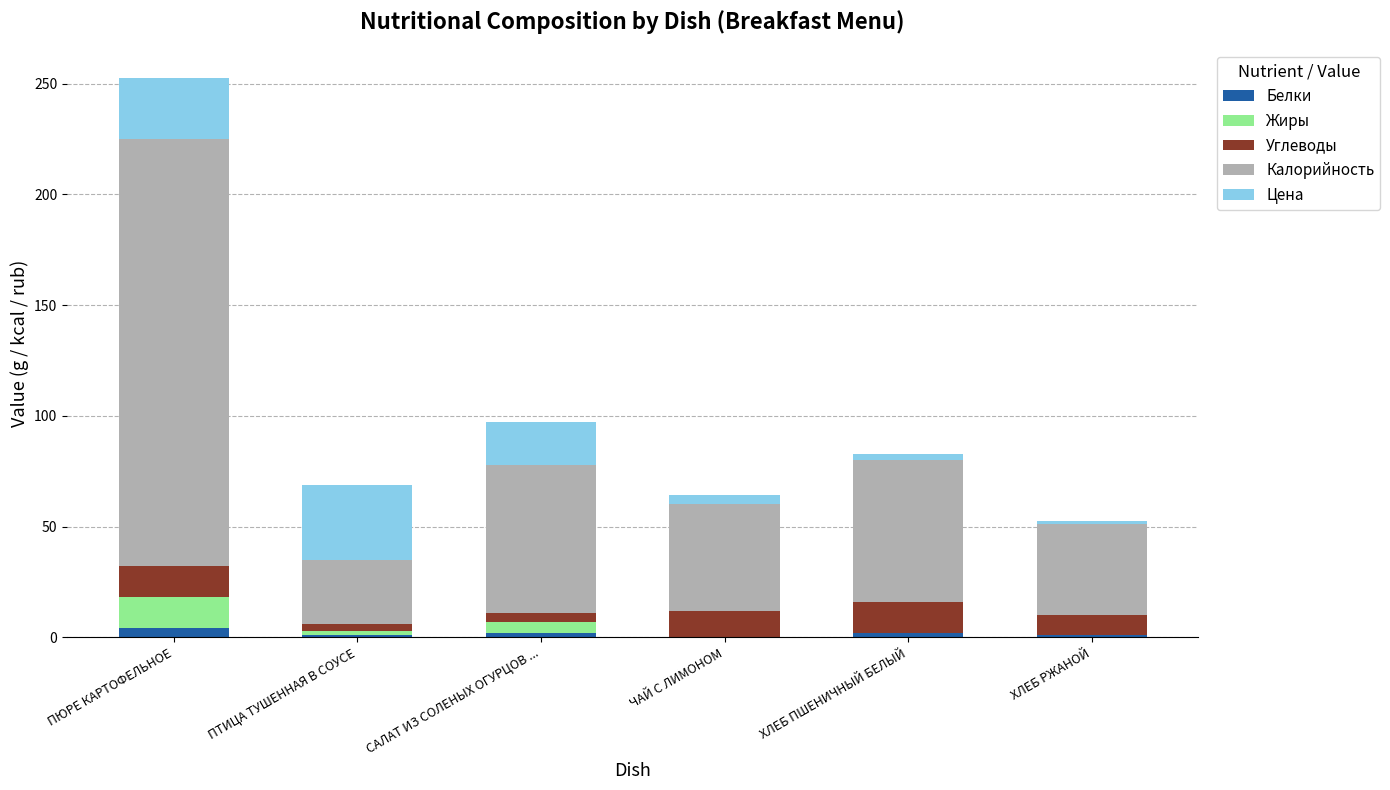

Does the chart contain stacked bars?

Yes